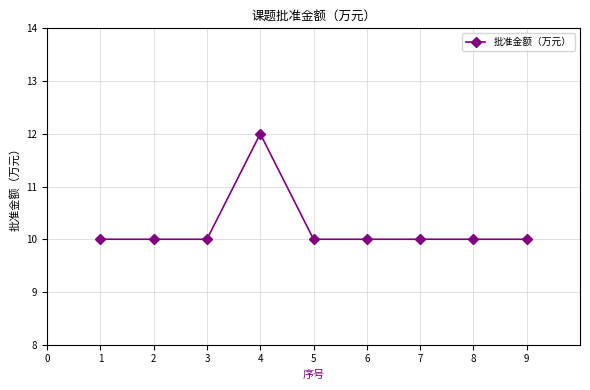

The chart shows a value of 12 at 4. True or false?

True